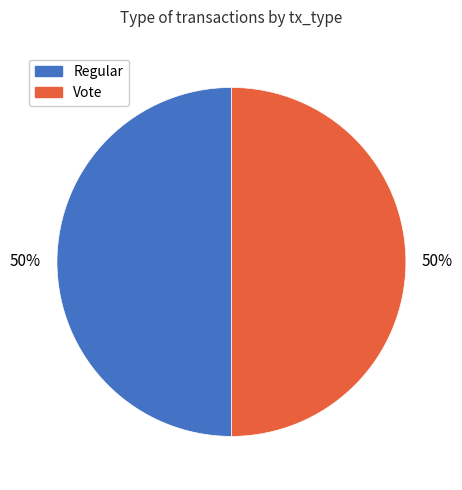

The Vote slice represents 87% of the pie. True or false?

False